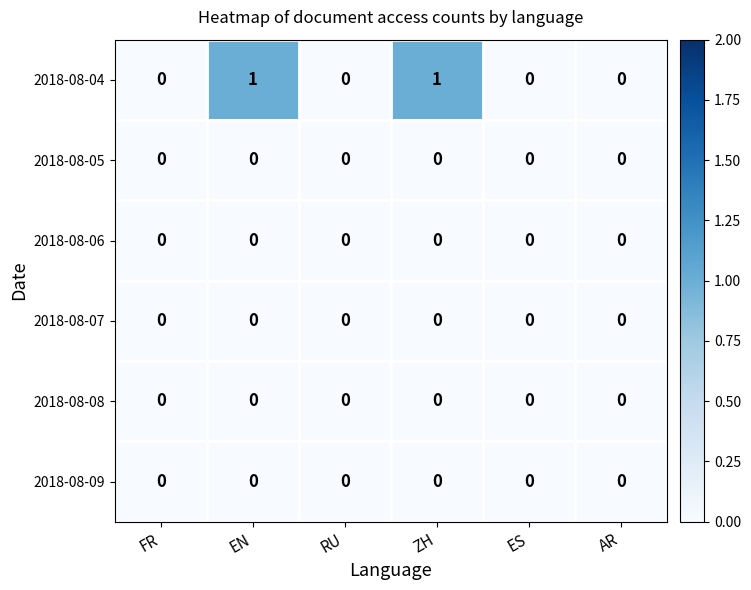

Count the number of categories in the chart.

6